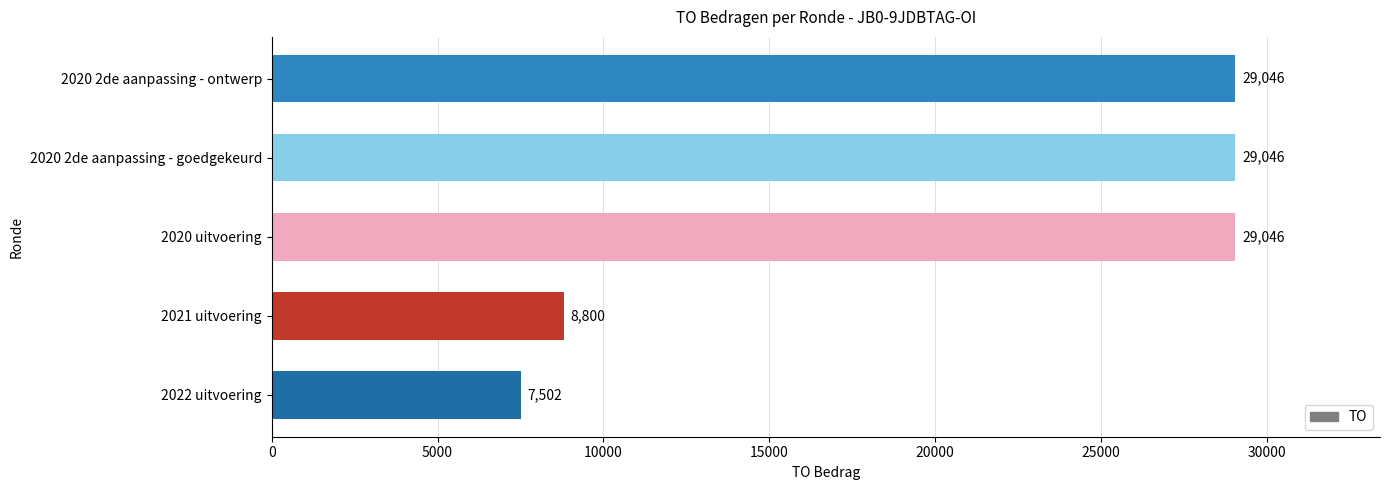

Are the bars grouped side by side (vs. stacked)?

No